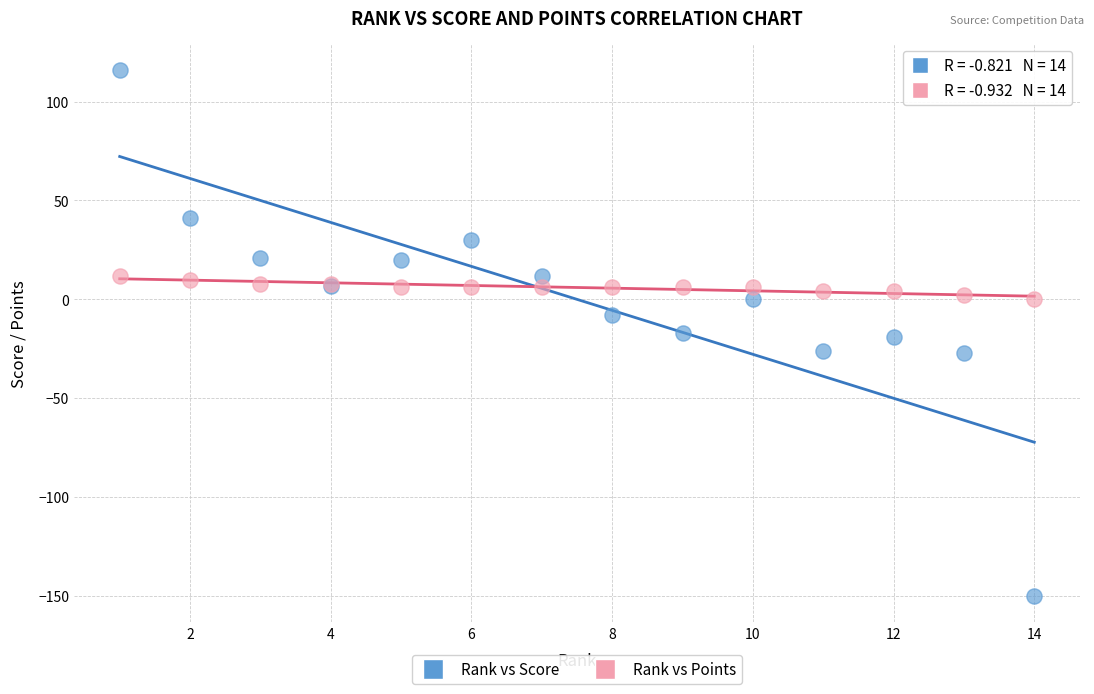

Which series reaches the minimum Y coordinate?

Rank vs Score